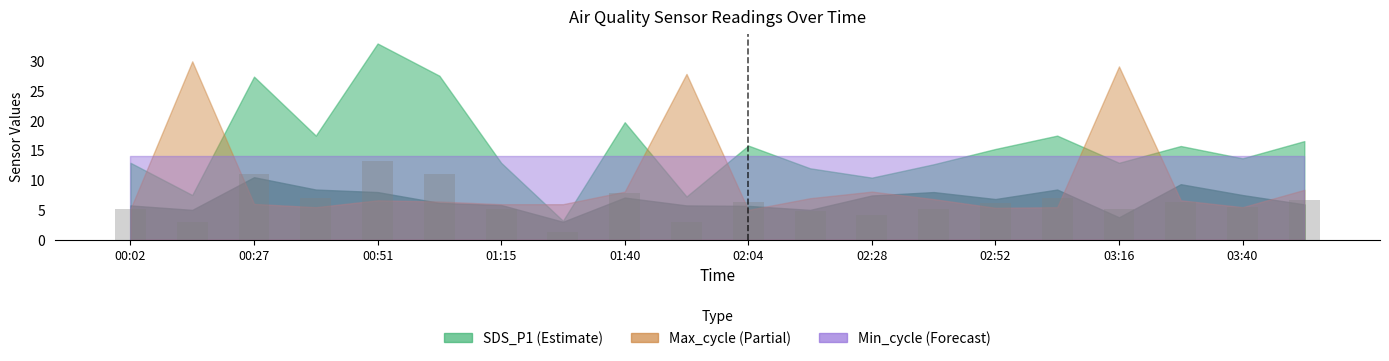

Does the chart contain stacked bars?

No